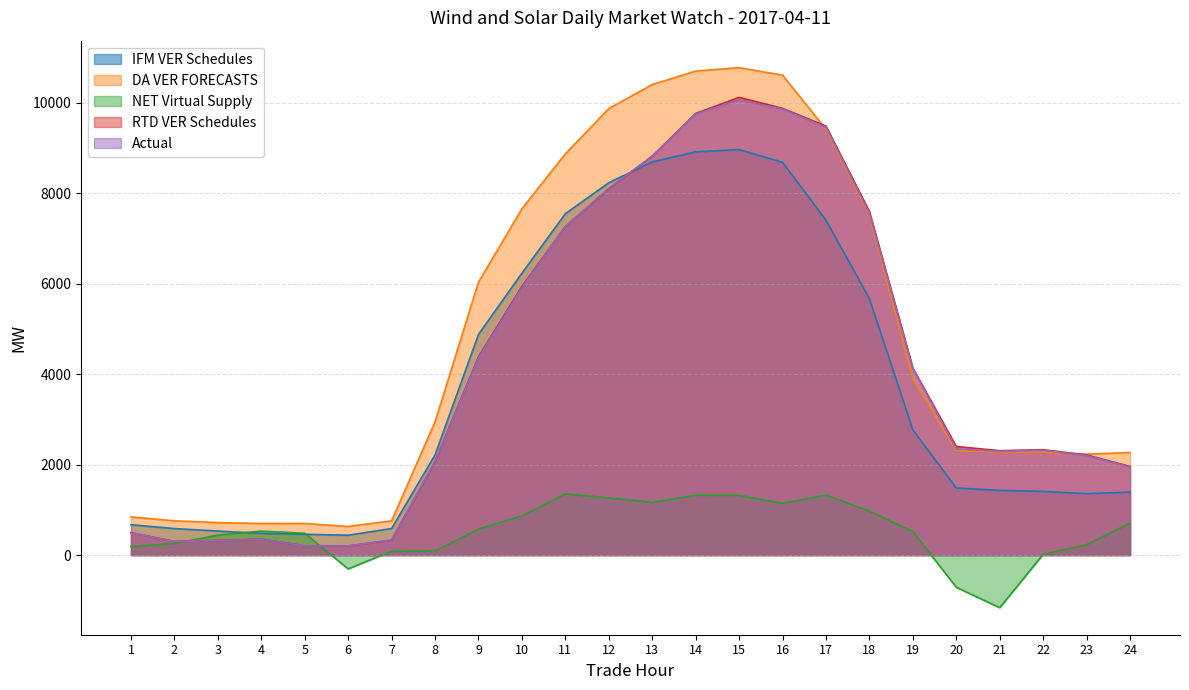

In DA VER FORECASTS, how many points are lower than both neighbors (excluding endpoints)?

3